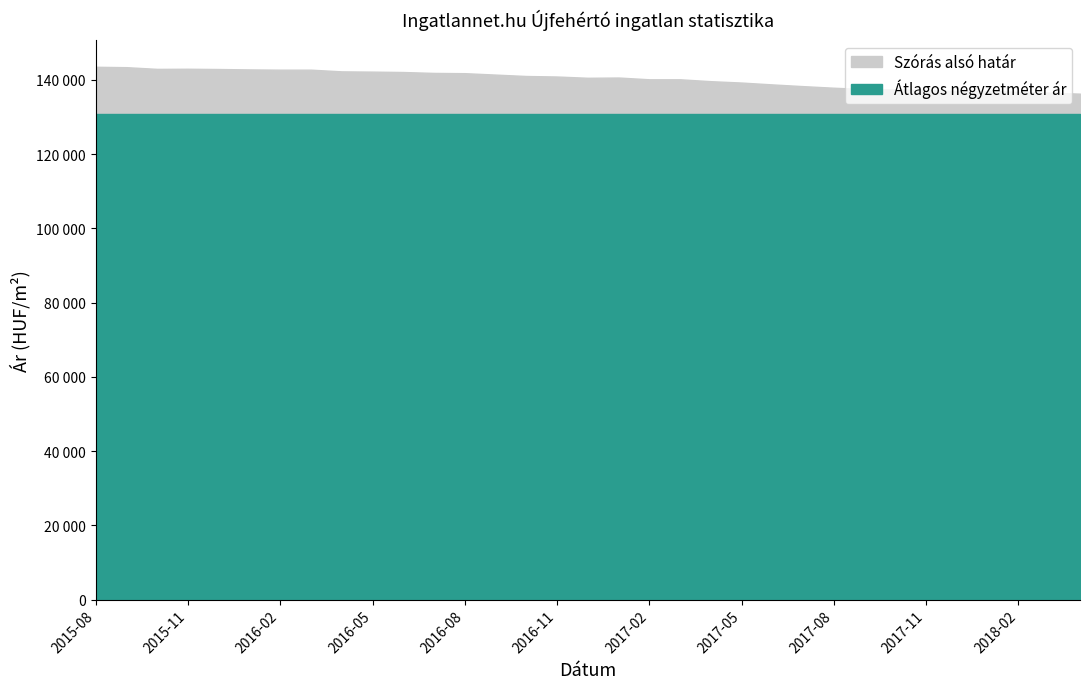

What is the total value across all series at 2016-03?

273433